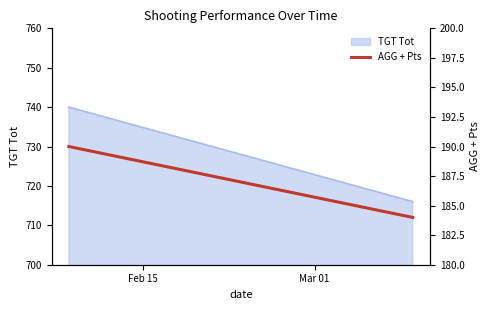

Which category has the lowest value across all series?

Mar 01